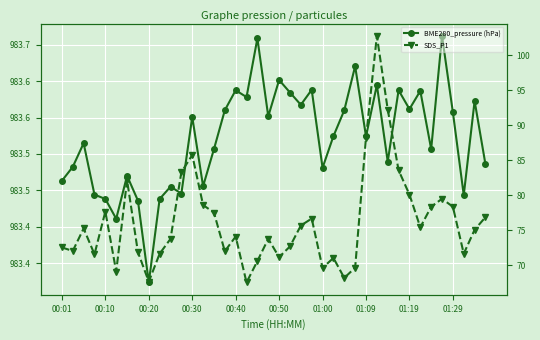

The value of BME280_pressure (hPa) at 00:50 is 279.7. True or false?

False